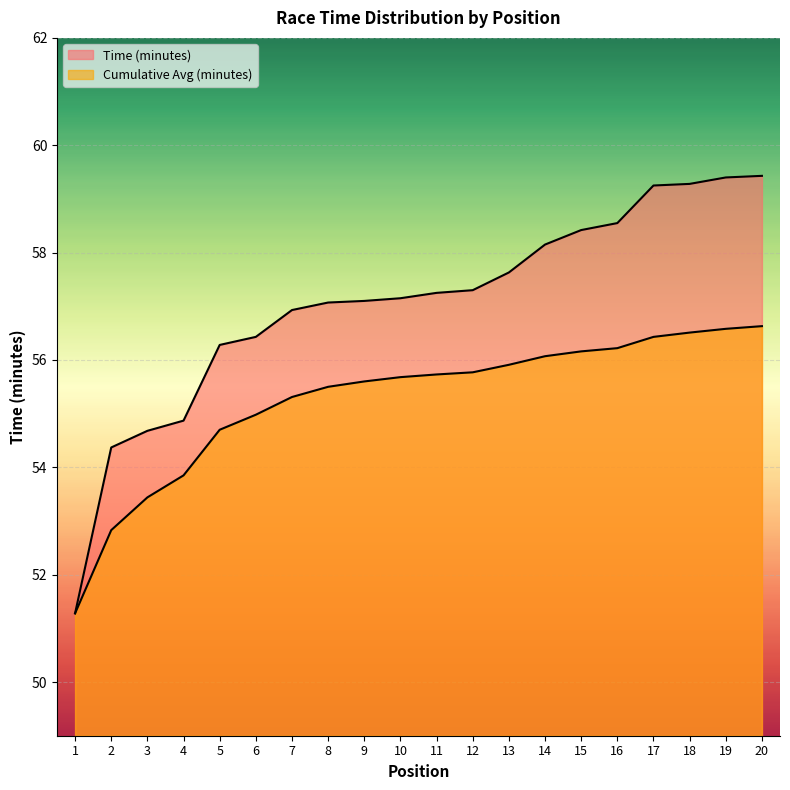

Reading left to right, transcribe all the data shown in this chart.

Time (minutes): 1=51.3	2=54.4	3=54.7	4=54.9	5=56.3	6=56.4	7=56.9	8=57.1	9=57.1	10=57.1	11=57.2	12=57.3	13=57.6	14=58.1	15=58.4	16=58.5	17=59.2	18=59.3	19=59.4	20=59.4
Cumulative Avg (minutes): 1=51.3	2=52.8	3=53.4	4=53.9	5=54.7	6=55.0	7=55.3	8=55.5	9=55.6	10=55.7	11=55.7	12=55.8	13=55.9	14=56.1	15=56.2	16=56.2	17=56.4	18=56.5	19=56.6	20=56.6